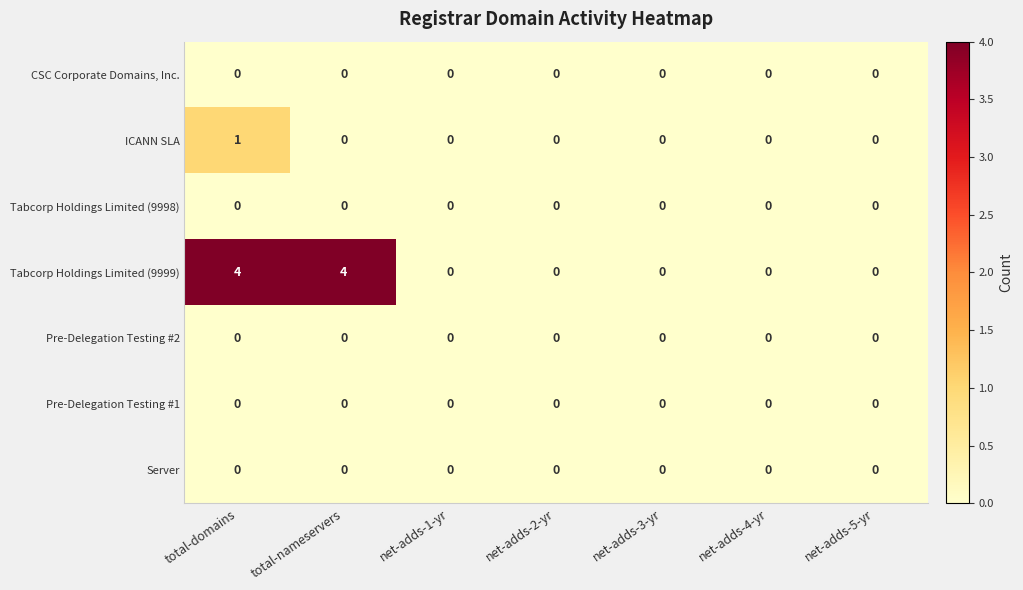

What is the difference between the maximum and minimum values in the Tabcorp Holdings Limited (9999) series?

4